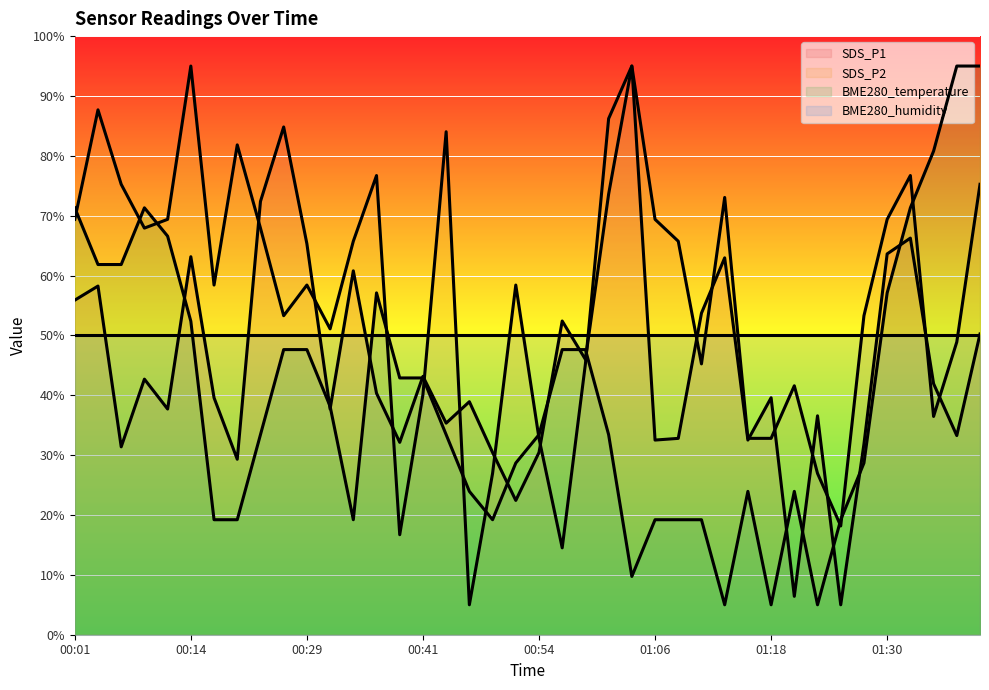

Which series ends up on top after the final intersection of SDS_P1 and BME280_temperature?

BME280_temperature